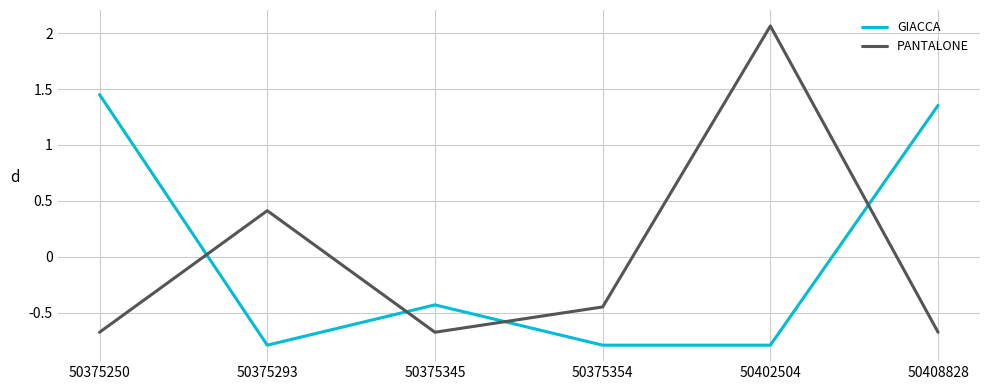

How many values in the PANTALONE series are below 0?

4